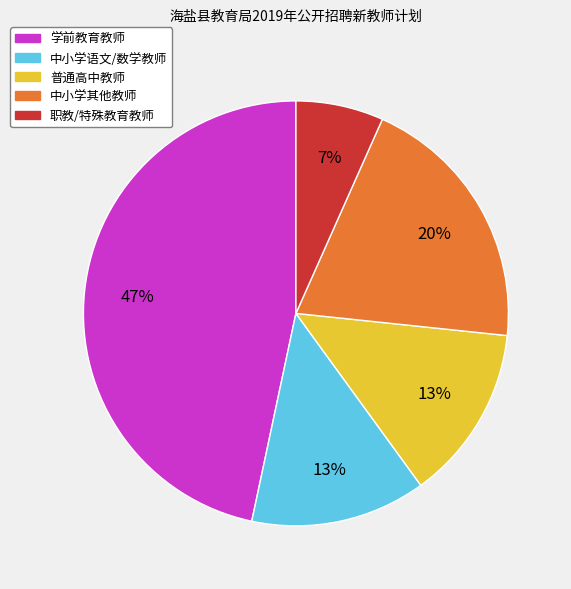

Is there any slice that represents more than half of the pie?

No